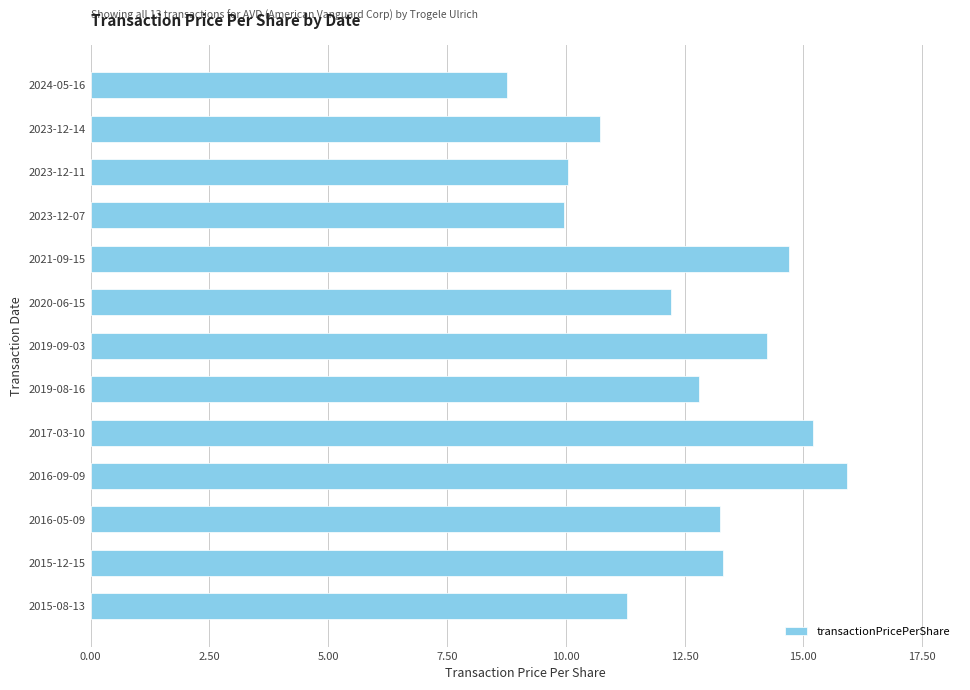

What is the difference between the second highest and second lowest values?

5.2